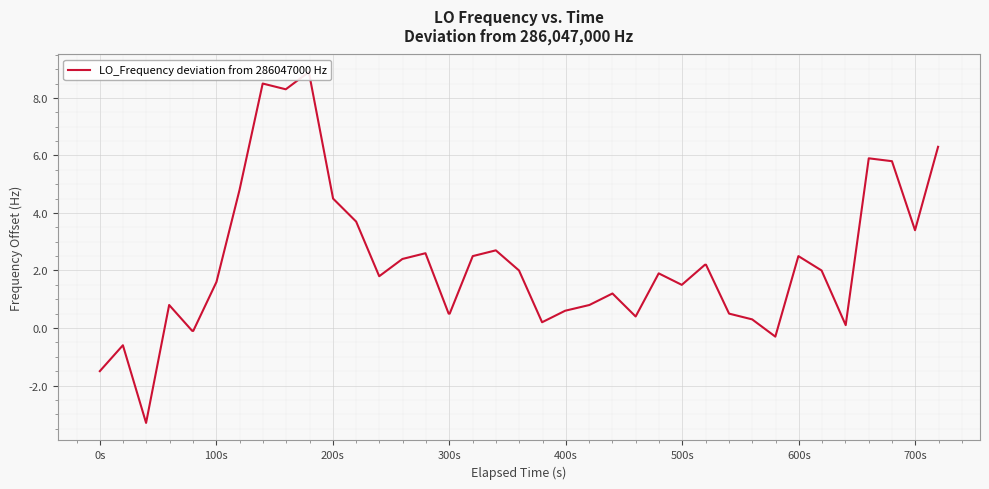

How many lines are shown in the chart?

1